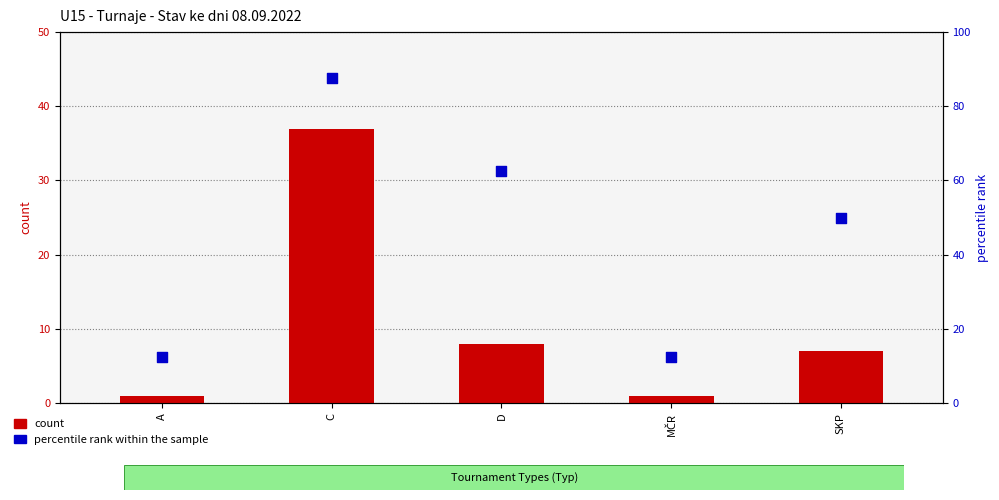

Which series contains the lowest Y value?

count